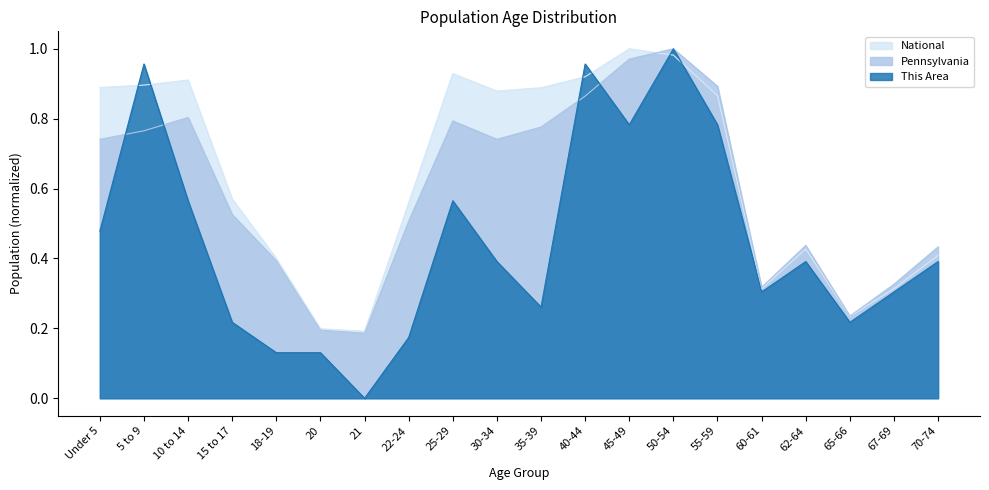

How many interior local peaks does the This Area series have?

5